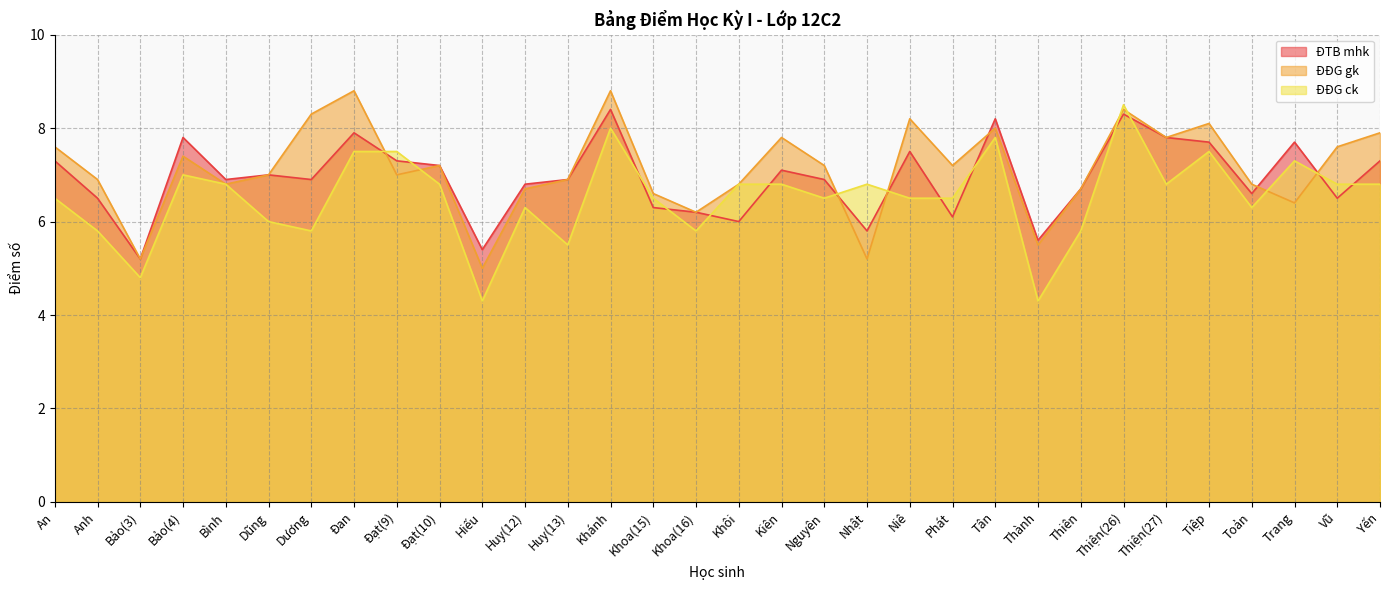

True or false: ĐTB mhk has a value of 7.8 at Bảo(4).

True